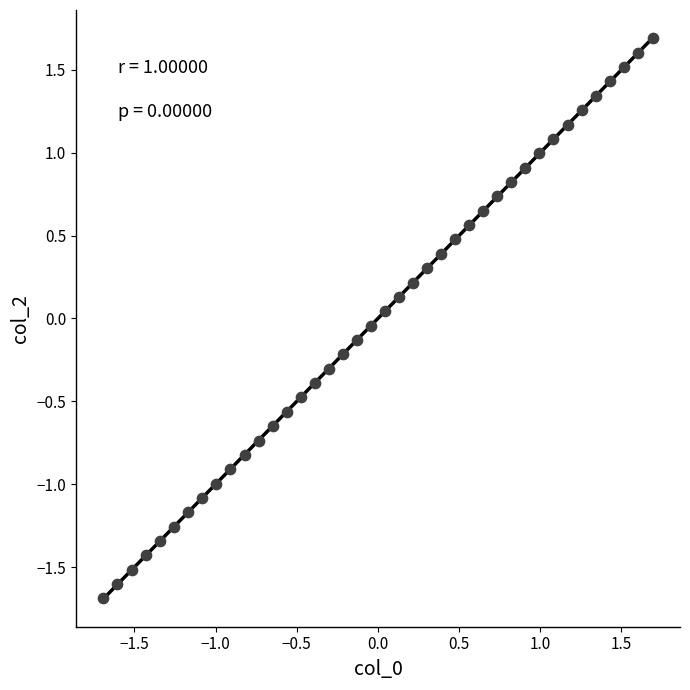

What is the range of X values (max minus min)?

3.4